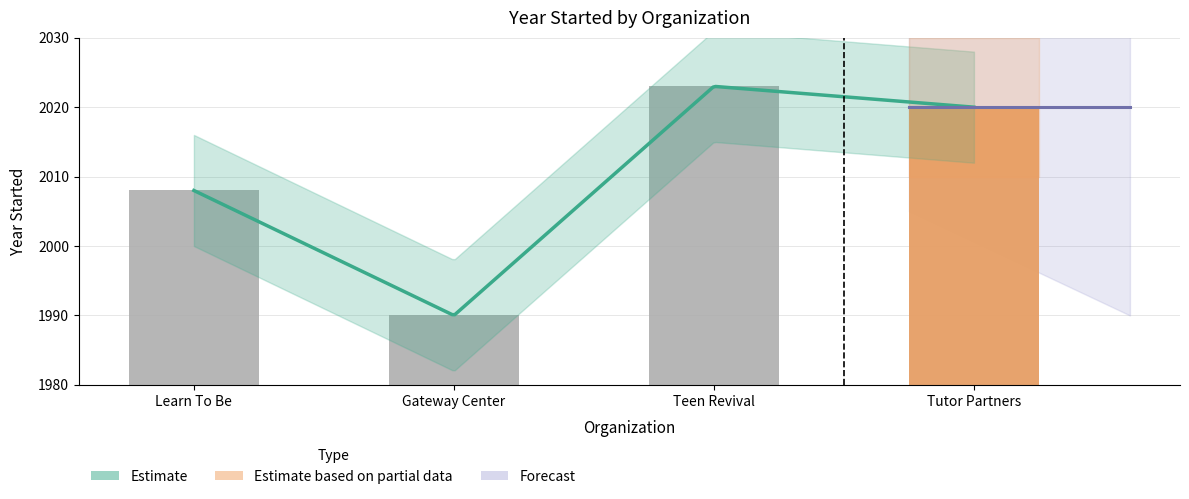

What is the minimum value shown in the chart?

1990